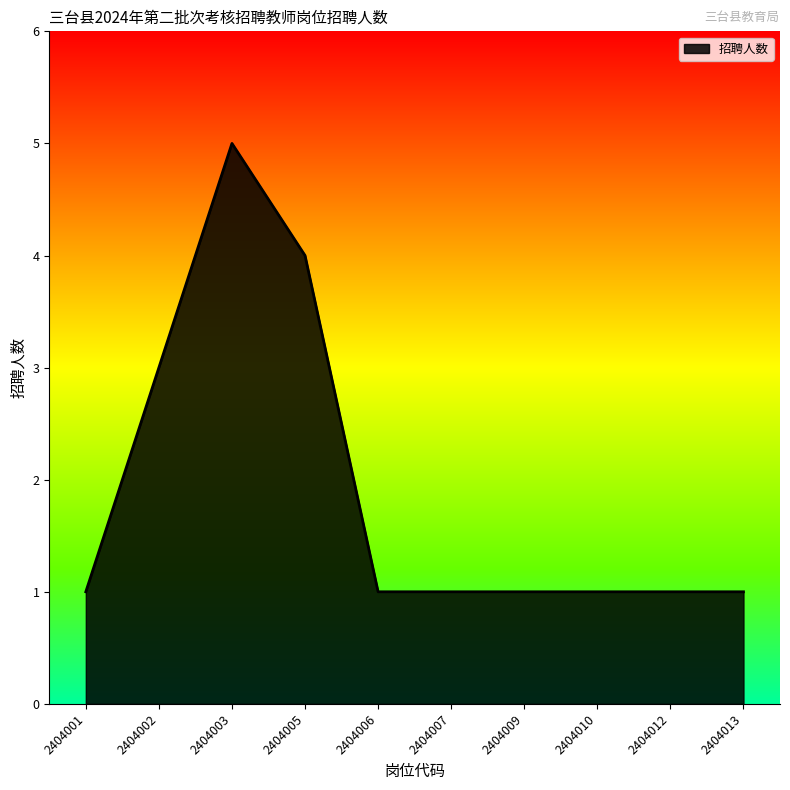

At which category does the chart reach its peak across all series?

2404003